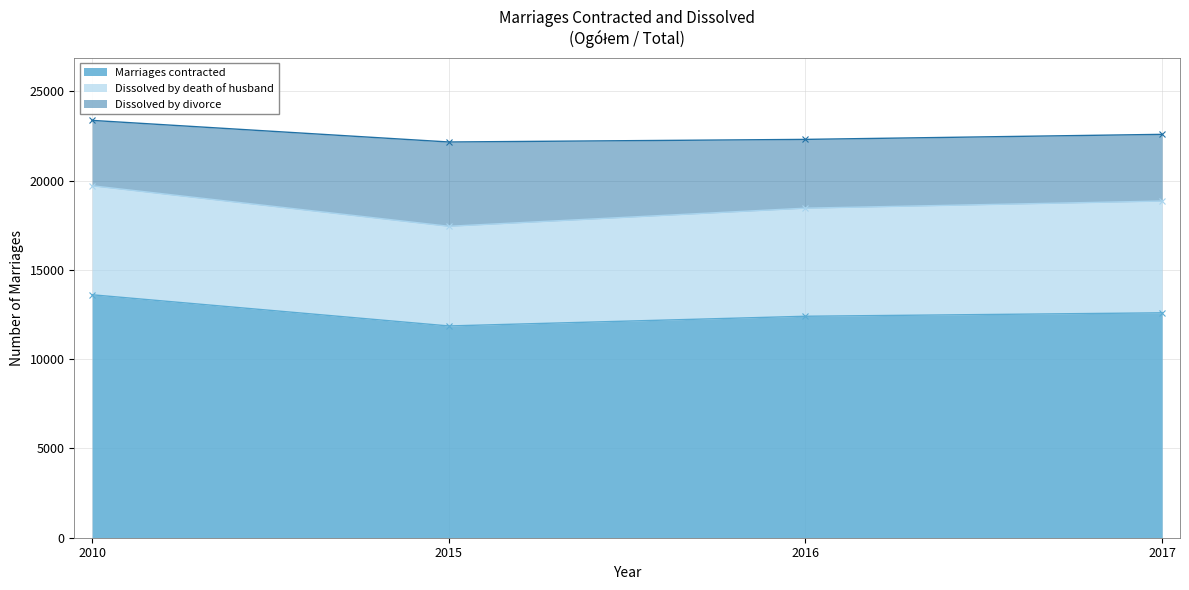

Which series changed the most between 2010 and 2017?

Marriages contracted